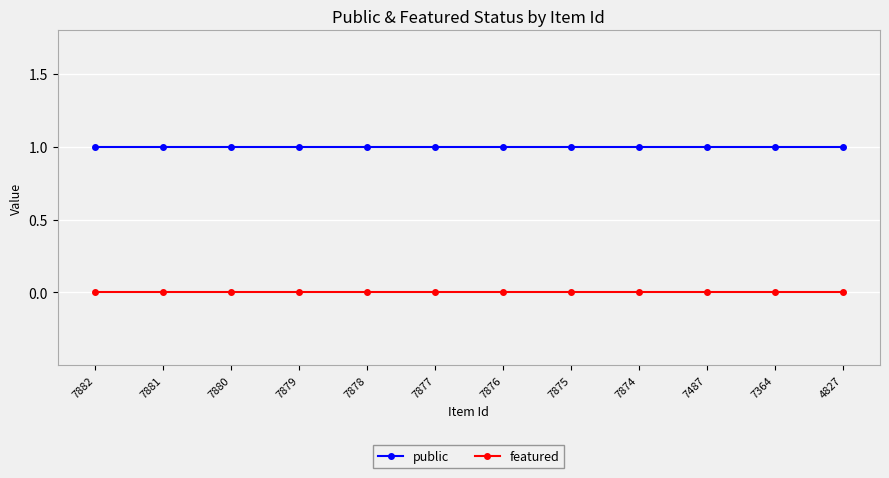

True or false: featured and public intersect in this chart.

False